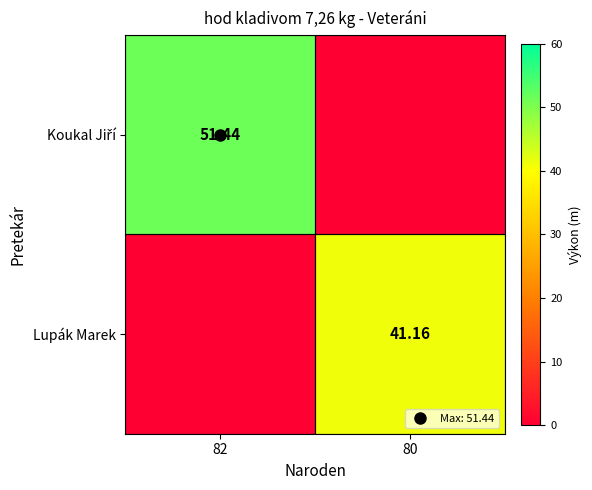

At which label does Koukal Jiří reach its peak?

82